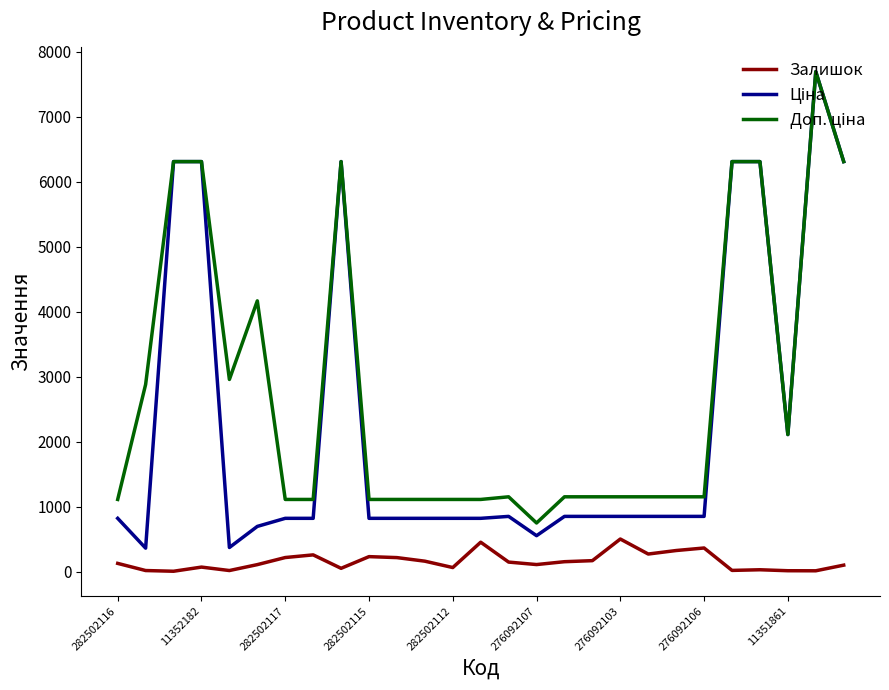

How many lines are shown in the chart?

3